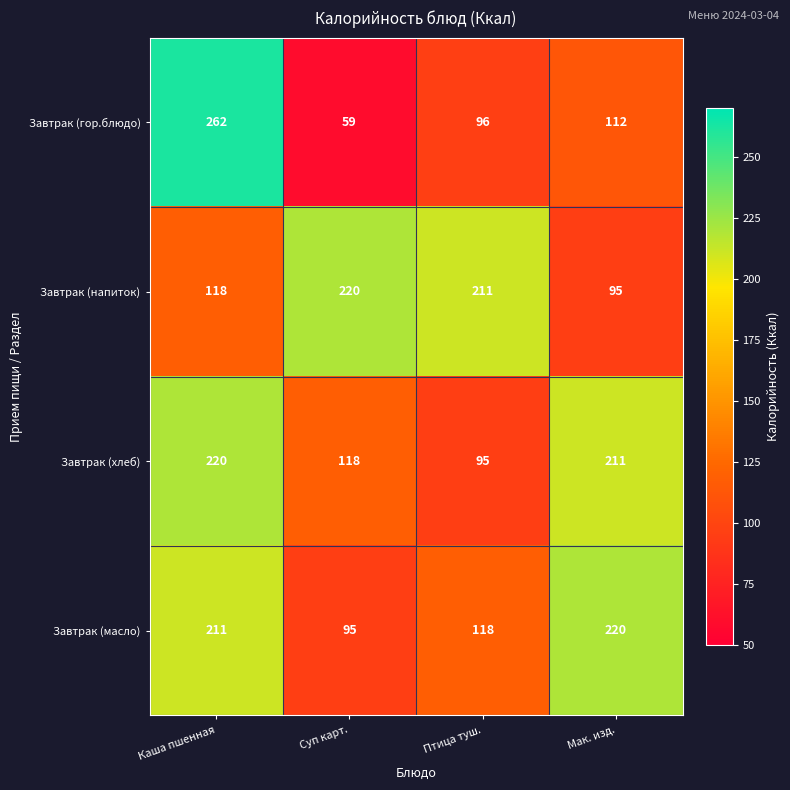

What is the difference between the highest and lowest values at Мак. изд.?

125